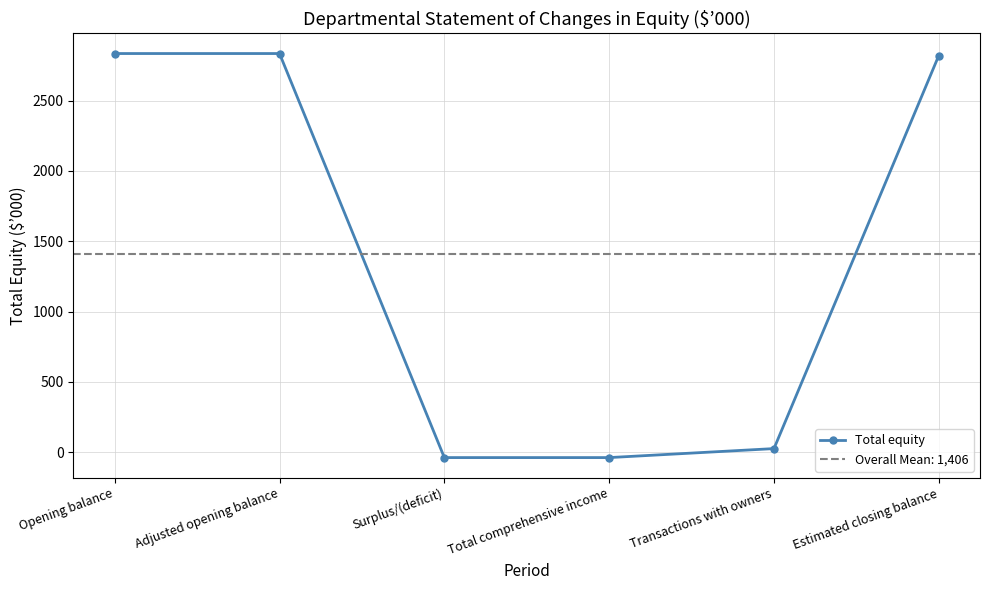

Rank the categories by value from highest to lowest.

Opening balance, Adjusted opening balance, Estimated closing balance, Transactions with owners, Surplus/(deficit), Total comprehensive income